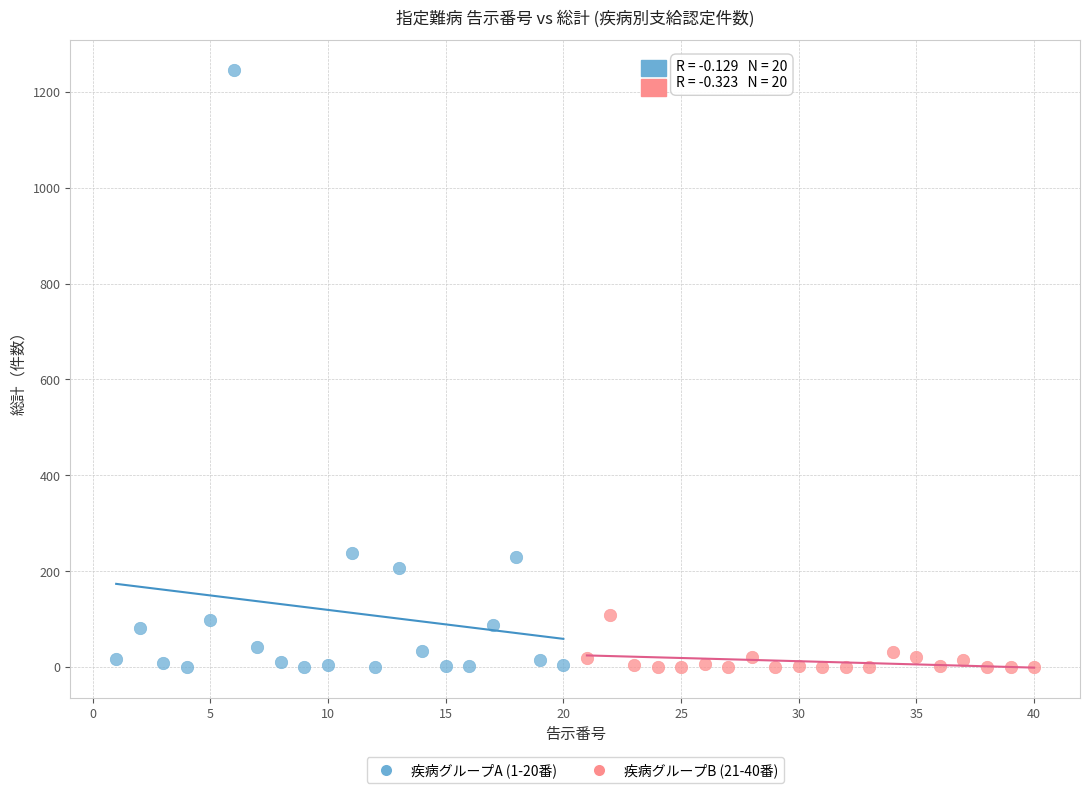

Which series contains the highest Y value?

疾病グループA (1-20番)